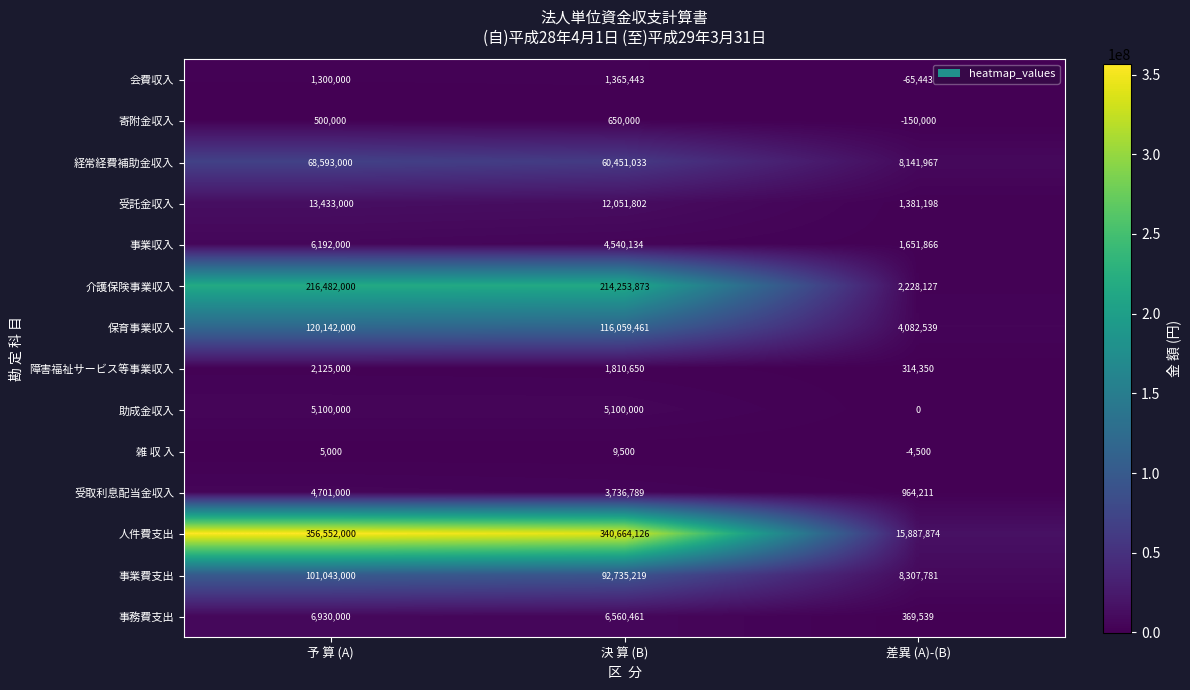

True or false: 会費収入 has a value of 783426 at 決 算 (B).

False